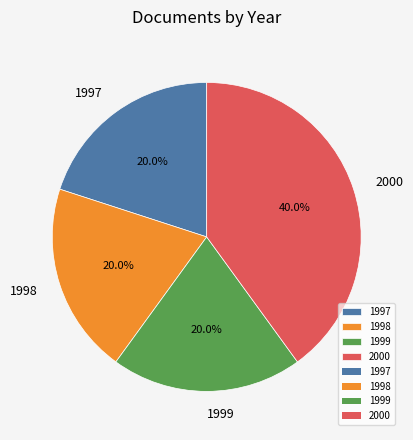

Is there a majority slice in this chart?

No